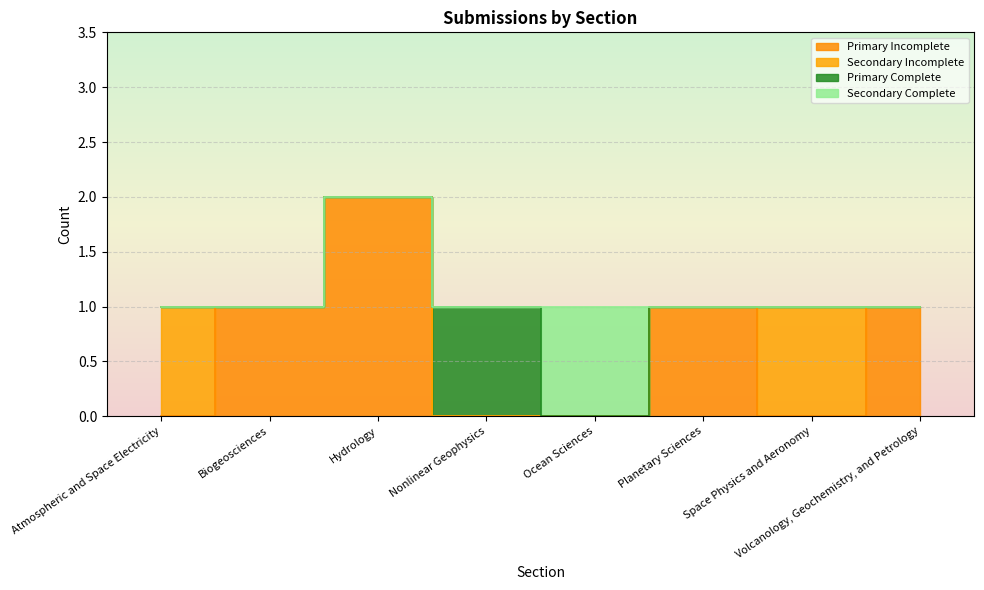

Rank the categories by Primary Incomplete value from lowest to highest.

Atmospheric and Space Electricity, Nonlinear Geophysics, Ocean Sciences, Space Physics and Aeronomy, Biogeosciences, Planetary Sciences, Volcanology, Geochemistry, and Petrology, Hydrology